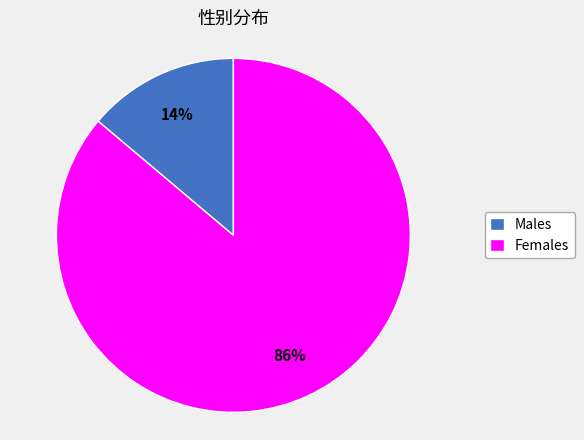

Between Males and Females, which is larger?

Females